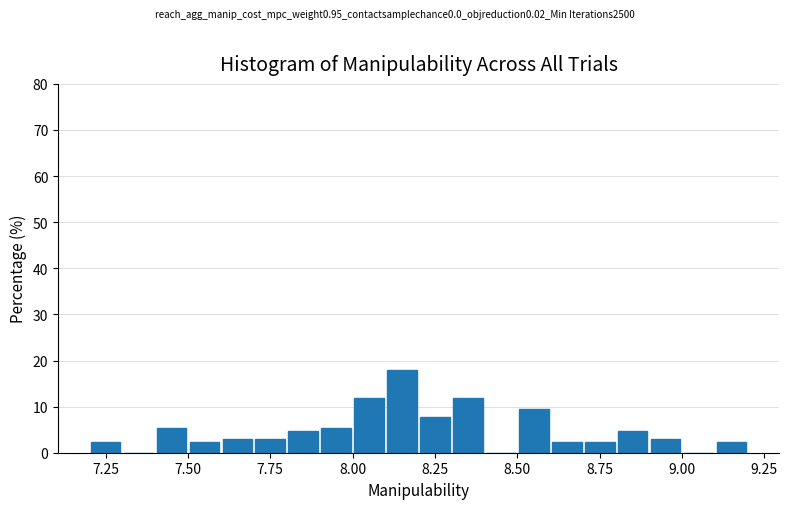

Around what value on the x-axis is the tallest bar? Give the approximate position of its centre, as read against the axis.

8.15